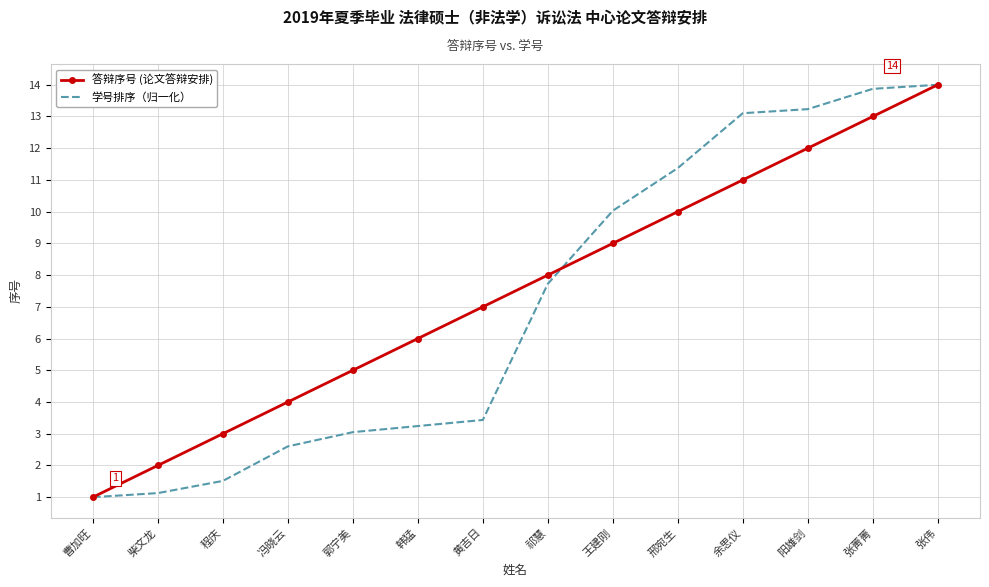

What is the maximum value shown in the chart?

14.0